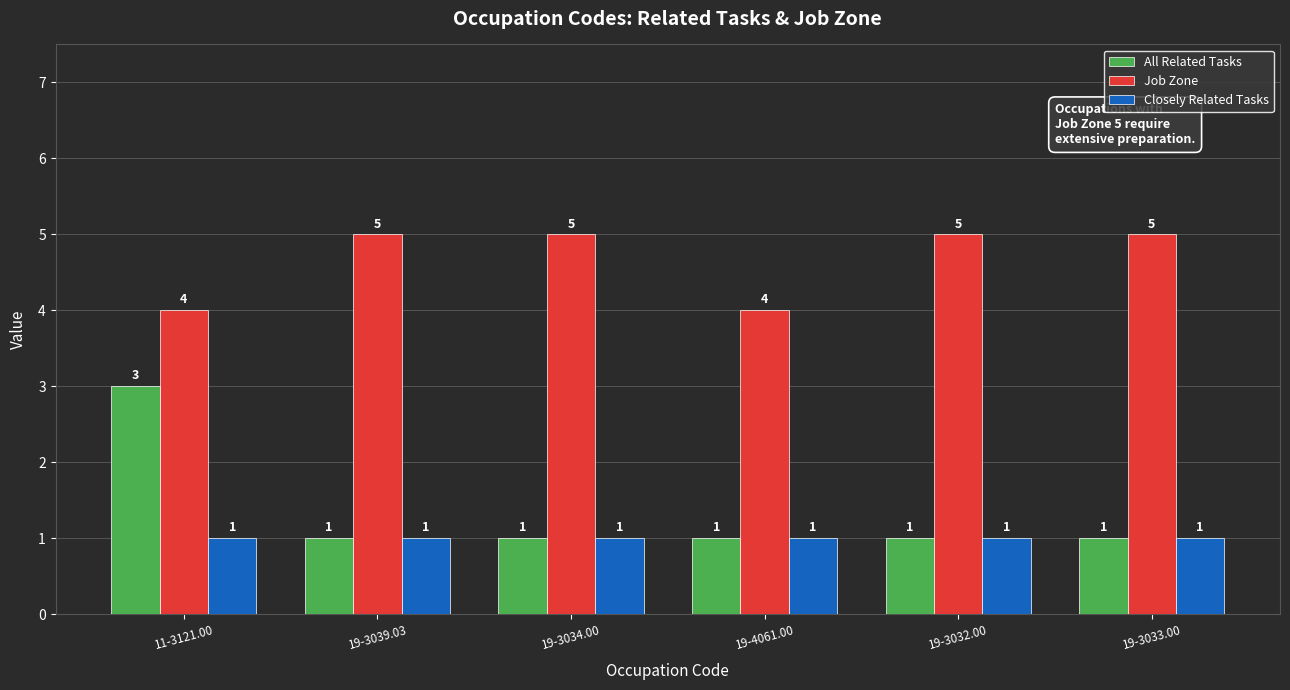

Does the chart contain stacked bars?

No